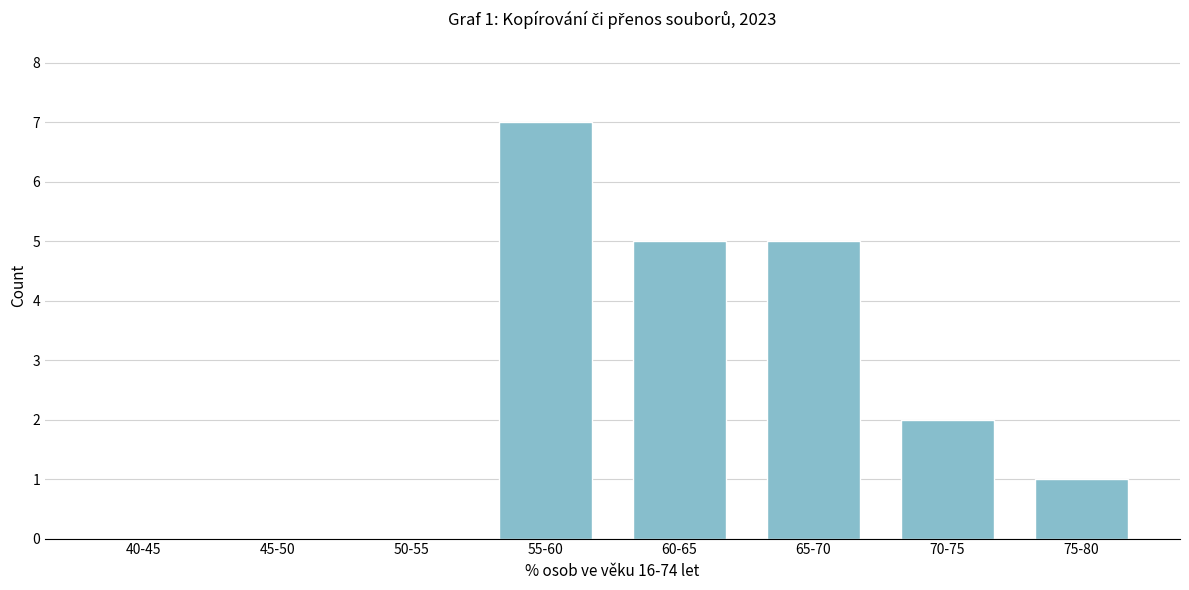

Reading right to left, extract all data points from this chart.

75-80=1	70-75=2	65-70=5	60-65=5	55-60=7	50-55=0	45-50=0	40-45=0